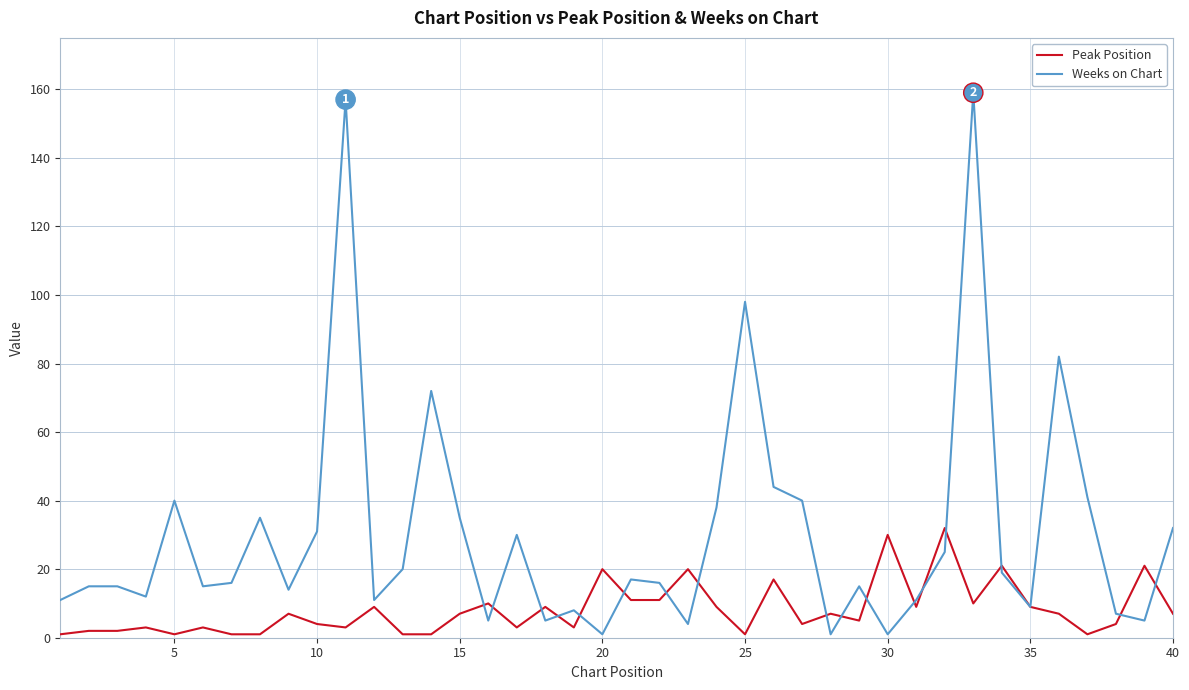

What is the maximum value shown in the chart?

159